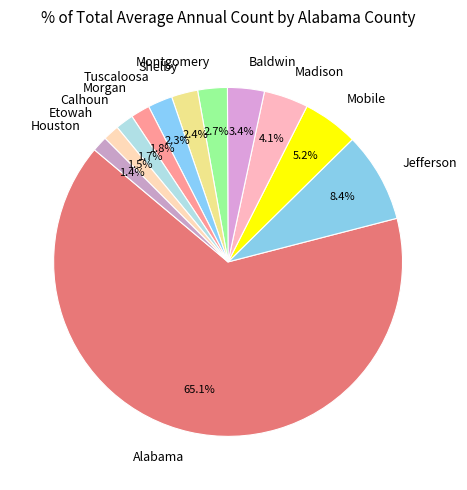

Which slice is the largest?

Alabama